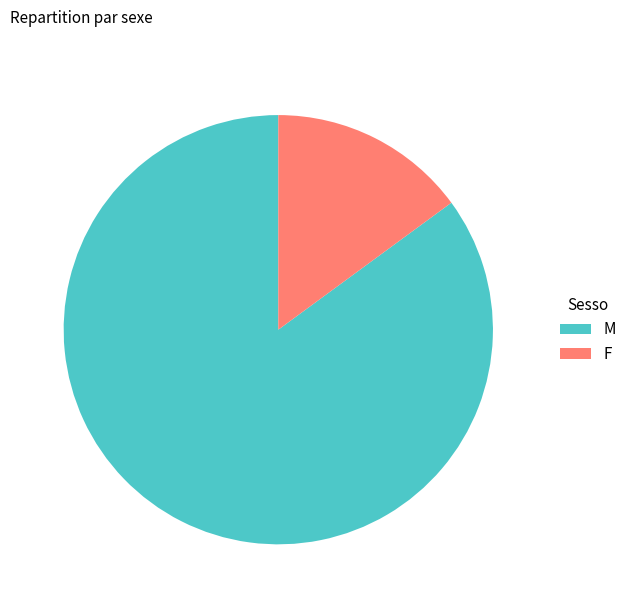

Combined, do M and F account for over 50%?

Yes